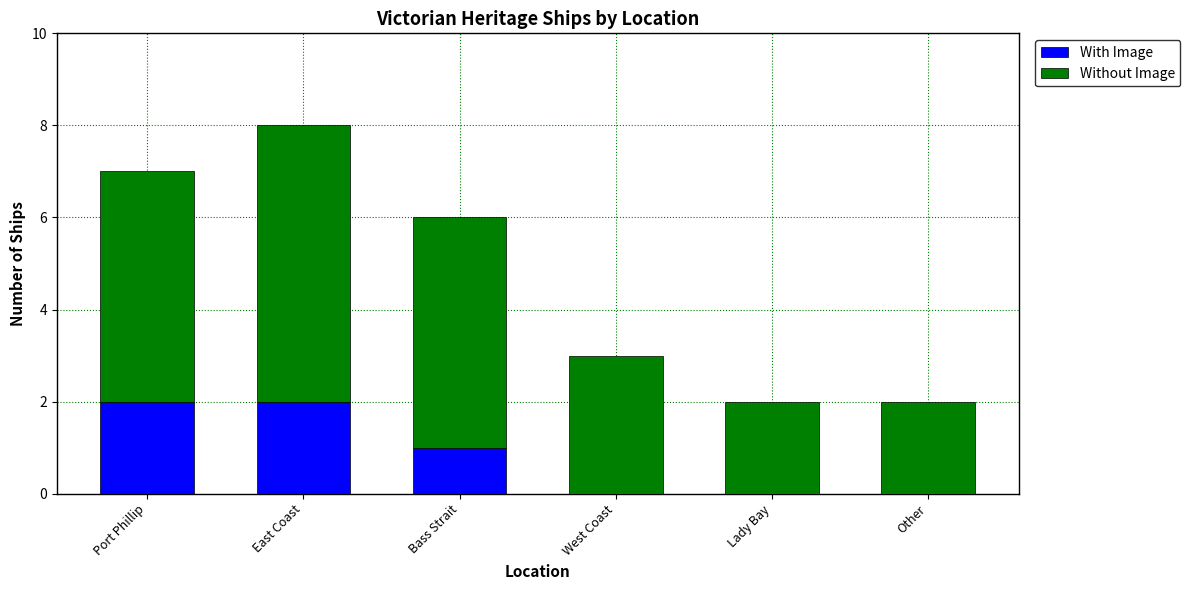

Reading left to right, transcribe the values for With Image.

Port Phillip=2	East Coast=2	Bass Strait=1	West Coast=0	Lady Bay=0	Other=0